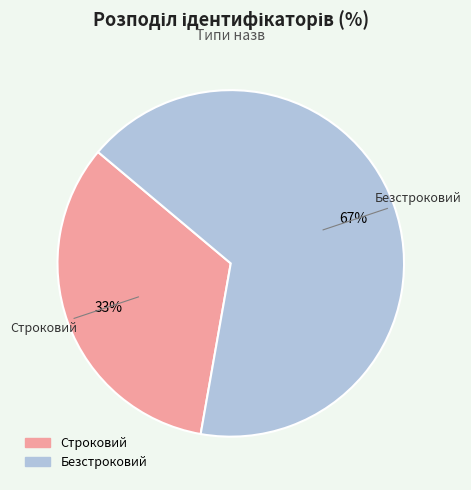

To the nearest percent, what portion does Строковий represent?

33%